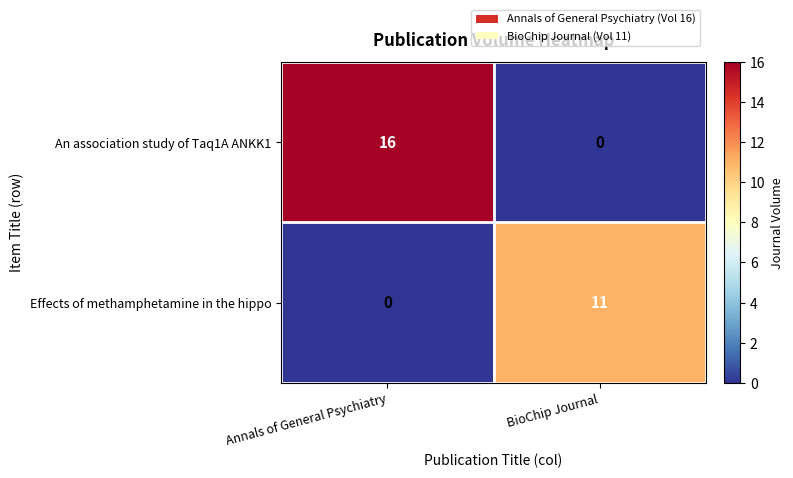

What is the greatest value displayed?

16